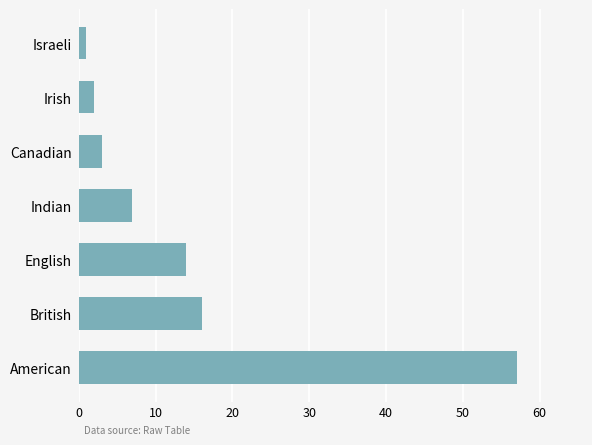

Which category has the lowest value across all series?

Israeli